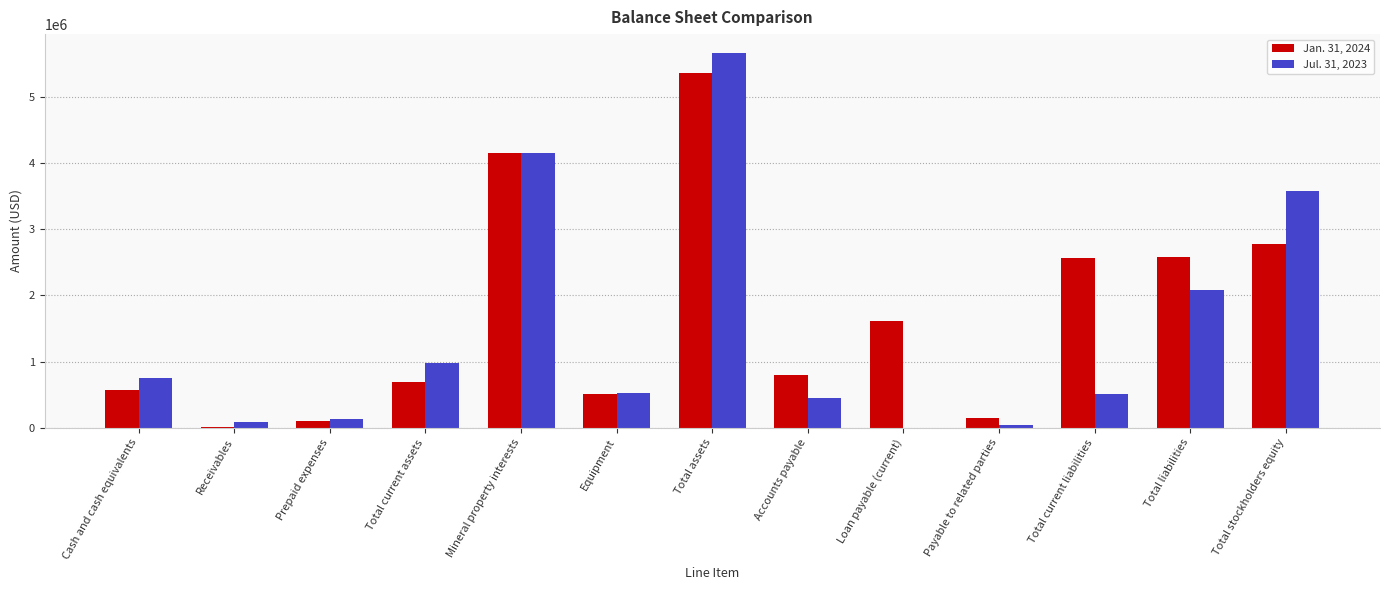

Which category has the highest value across all series?

Total assets